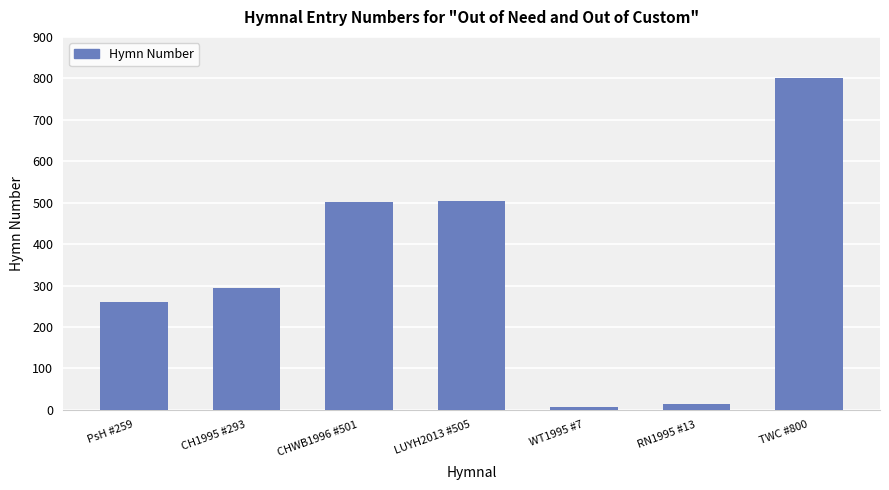

Does the chart contain any negative values?

No